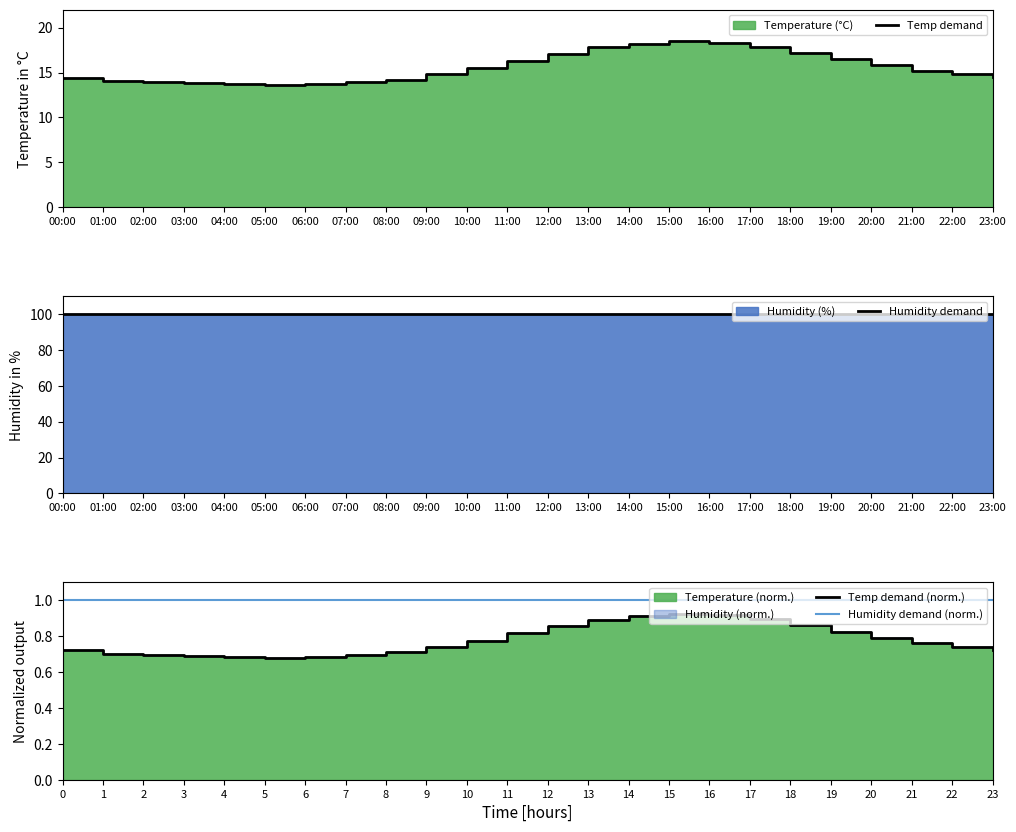

The Temp demand (norm.) series shows 0.9 at 13. True or false?

True